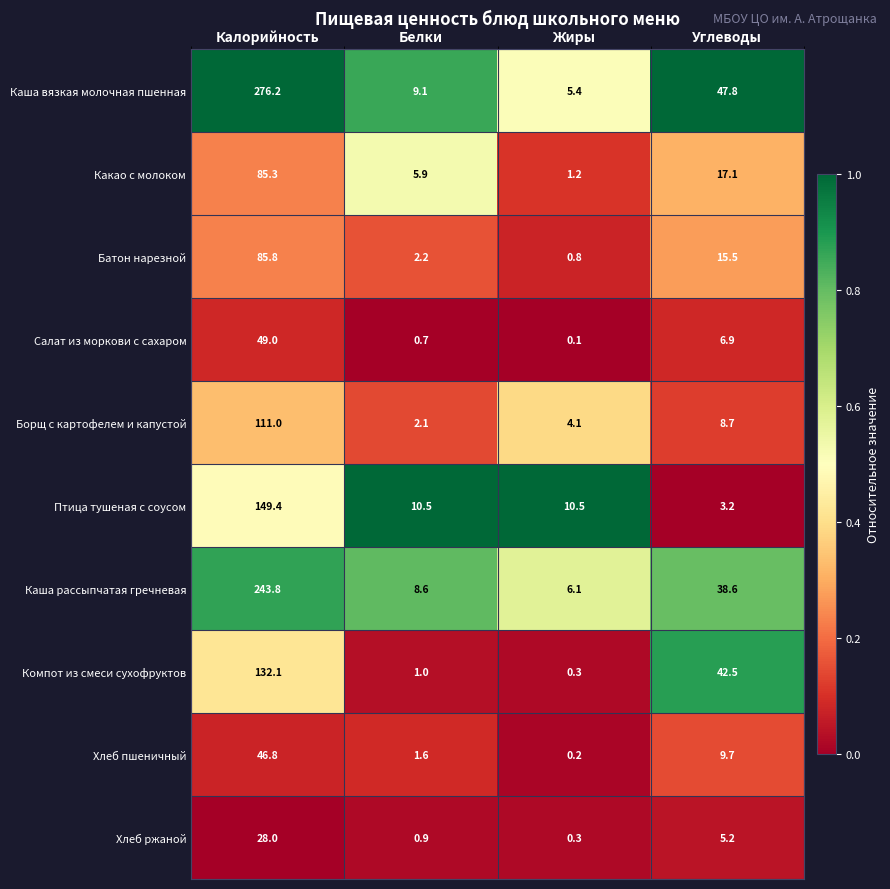

At how many categories does at least one series exceed 0?

4